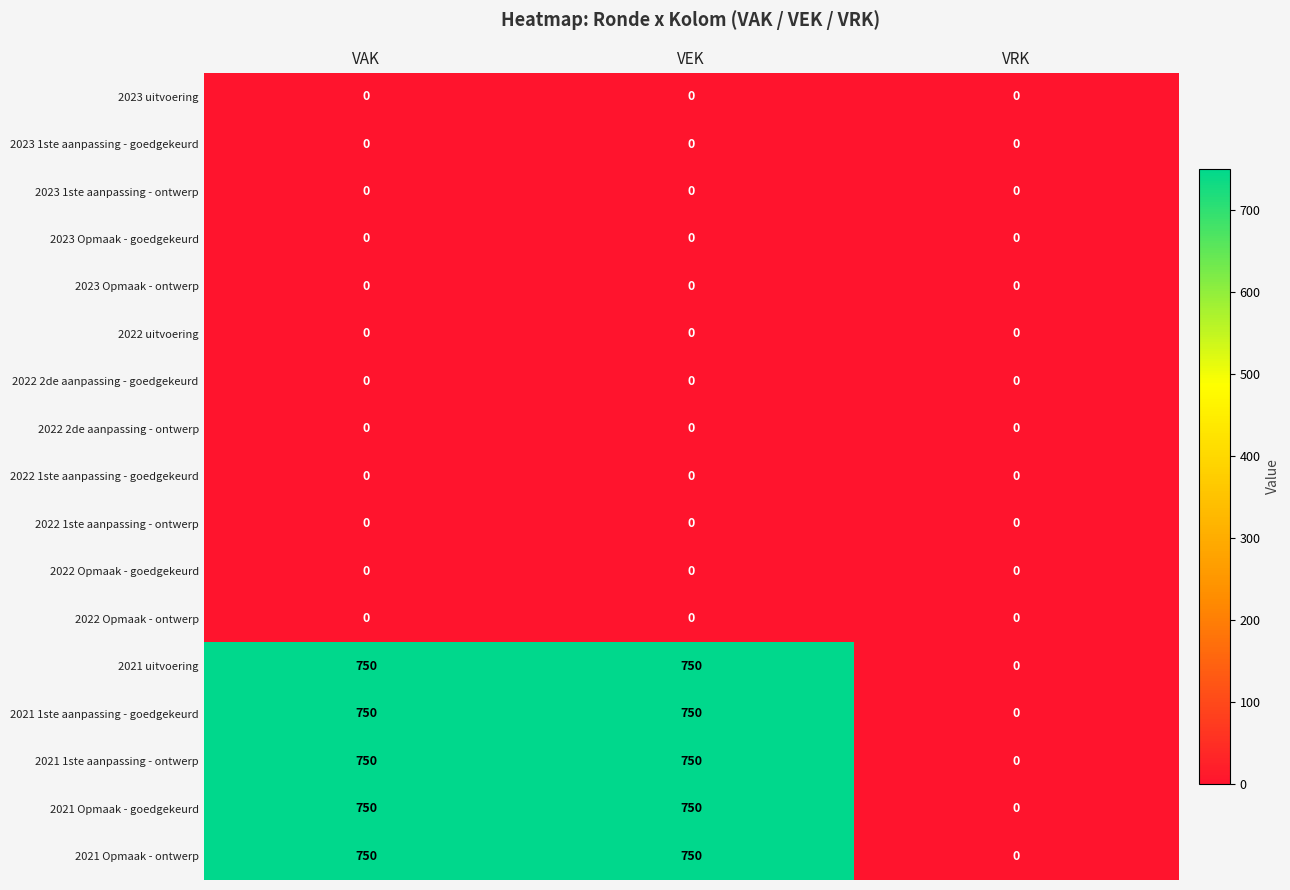

What is the greatest value displayed?

750